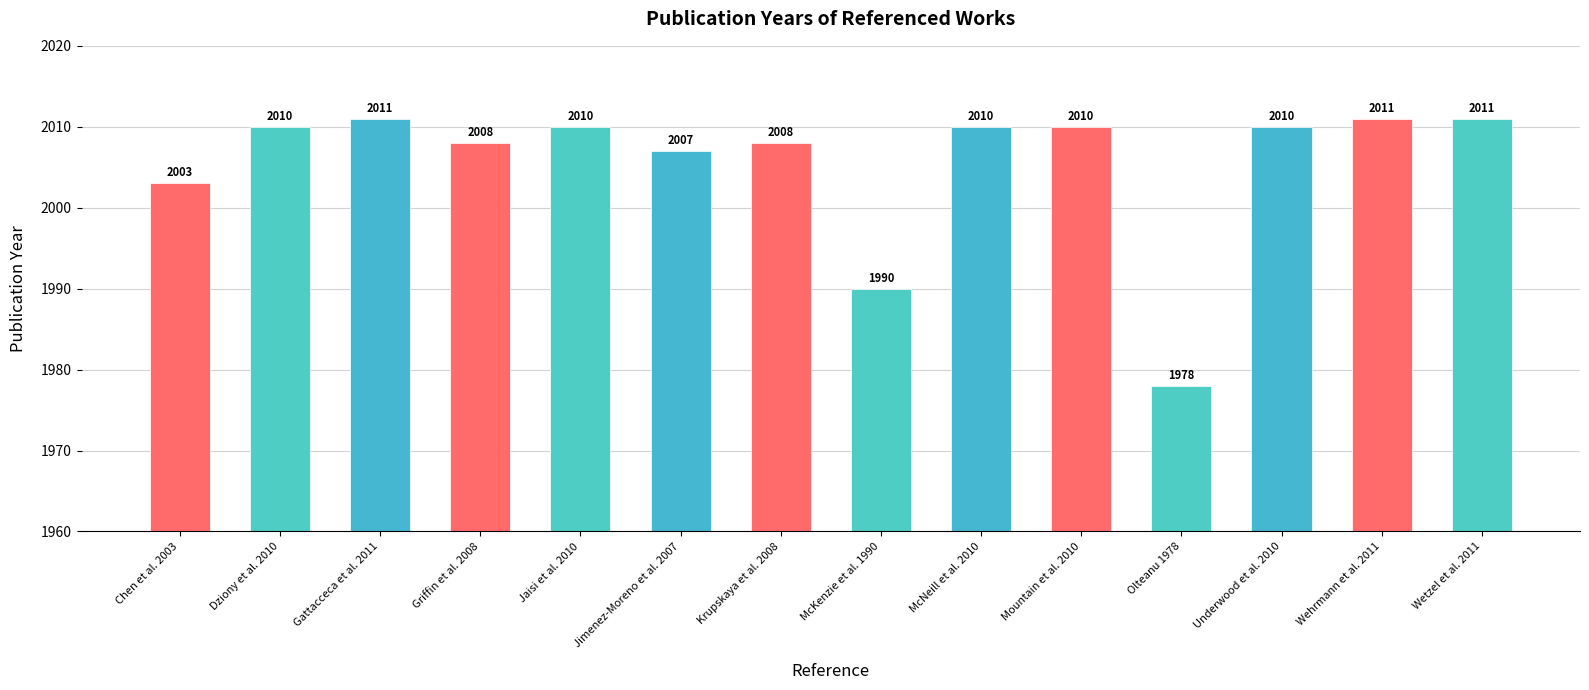

Reading right to left, transcribe all the data shown in this chart.

Wetzel et al. 2011=2011	Wehrmann et al. 2011=2011	Underwood et al. 2010=2010	Olteanu 1978=1978	Mountain et al. 2010=2010	McNeill et al. 2010=2010	McKenzie et al. 1990=1990	Krupskaya et al. 2008=2008	Jimenez-Moreno et al. 2007=2007	Jaisi et al. 2010=2010	Griffin et al. 2008=2008	Gattacceca et al. 2011=2011	Dziony et al. 2010=2010	Chen et al. 2003=2003